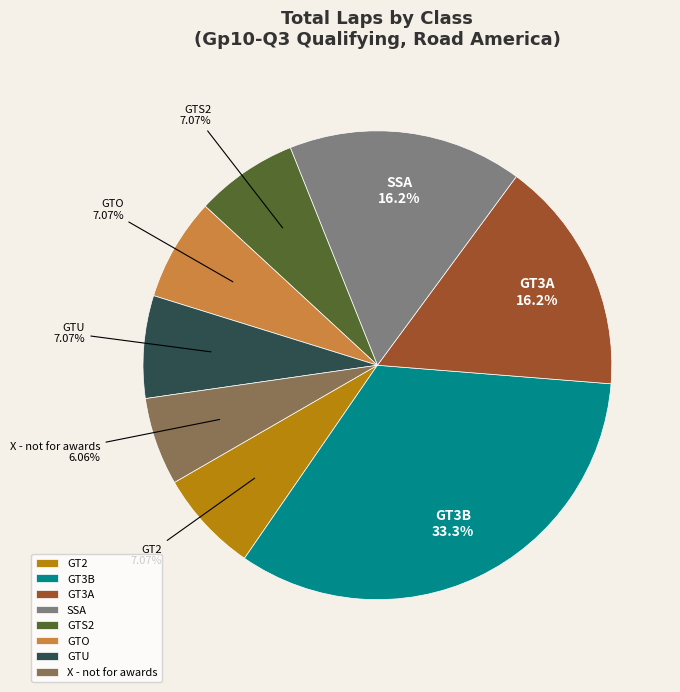

Which has a higher value, SSA or GT3B?

GT3B